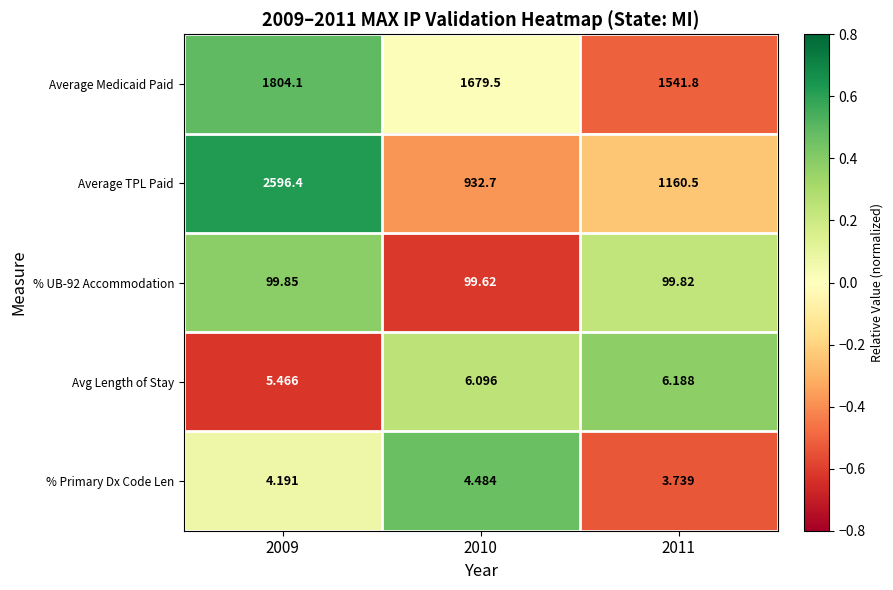

Which series has the largest total across all categories?

Average Medicaid Paid